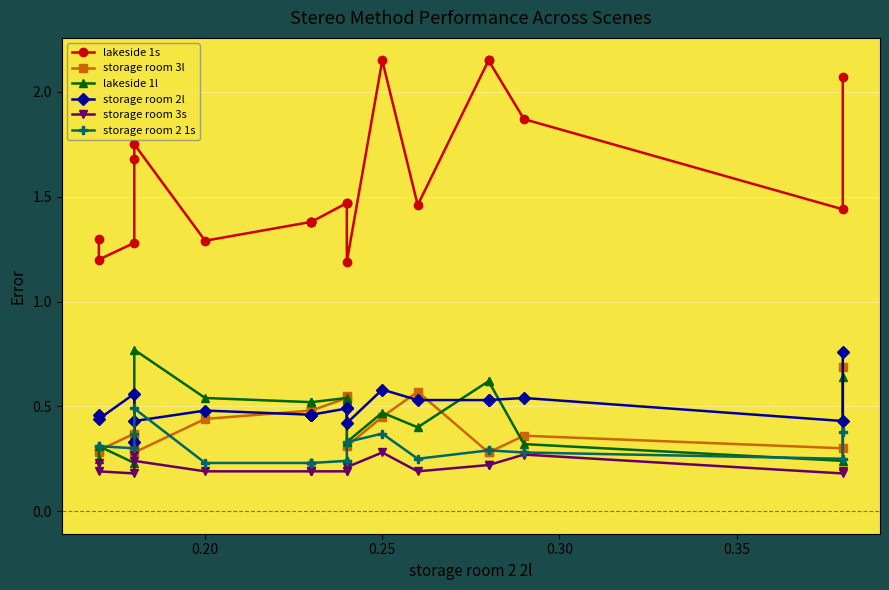

Reading left to right, list all the values displayed in this chart.

lakeside 1s: 1.3	1.2	1.3	1.7	1.8	1.3	1.4	1.4	1.4	1.4	1.5	1.5	1.2	2.1	1.5	2.1	2.1	1.9	1.4	2.1
storage room 3l: 0.3	0.3	0.4	0.3	0.3	0.4	0.5	0.5	0.5	0.5	0.5	0.6	0.3	0.5	0.6	0.3	0.3	0.4	0.3	0.7
lakeside 1l: 0.2	0.3	0.2	0.4	0.8	0.5	0.5	0.5	0.5	0.5	0.5	0.5	0.3	0.5	0.4	0.6	0.6	0.3	0.2	0.6
storage room 2l: 0.5	0.4	0.6	0.3	0.4	0.5	0.5	0.5	0.5	0.5	0.5	0.5	0.4	0.6	0.5	0.5	0.5	0.5	0.4	0.8
storage room 3s: 0.2	0.2	0.2	0.3	0.2	0.2	0.2	0.2	0.2	0.2	0.2	0.2	0.2	0.3	0.2	0.2	0.2	0.3	0.2	0.2
storage room 2 1s: 0.3	0.3	0.3	0.4	0.5	0.2	0.2	0.2	0.2	0.2	0.2	0.2	0.3	0.4	0.2	0.3	0.3	0.3	0.2	0.4